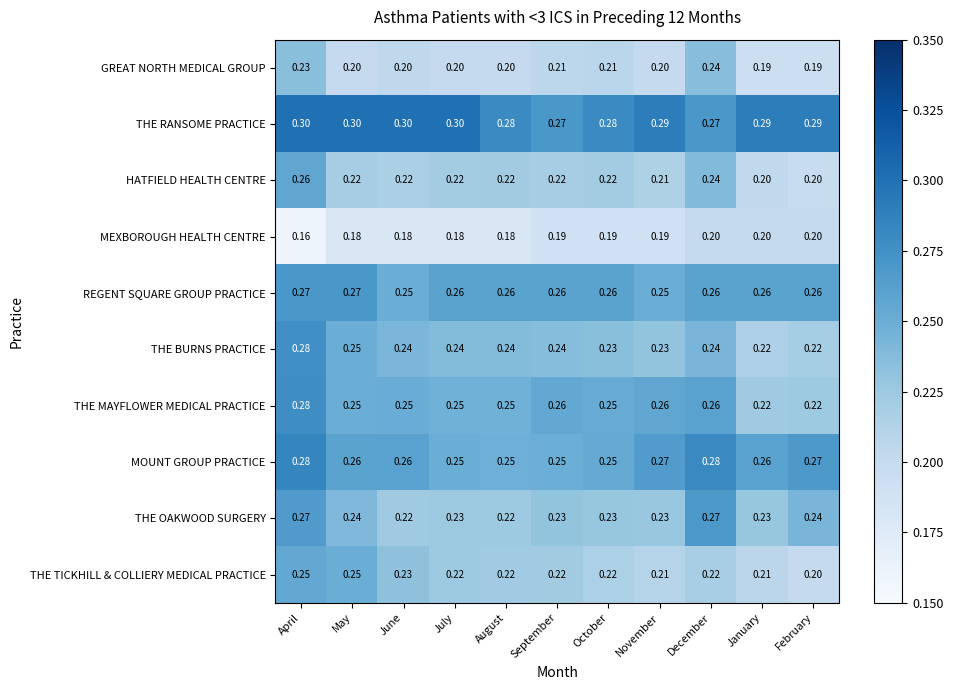

At which category is the sum across all series the highest?

April